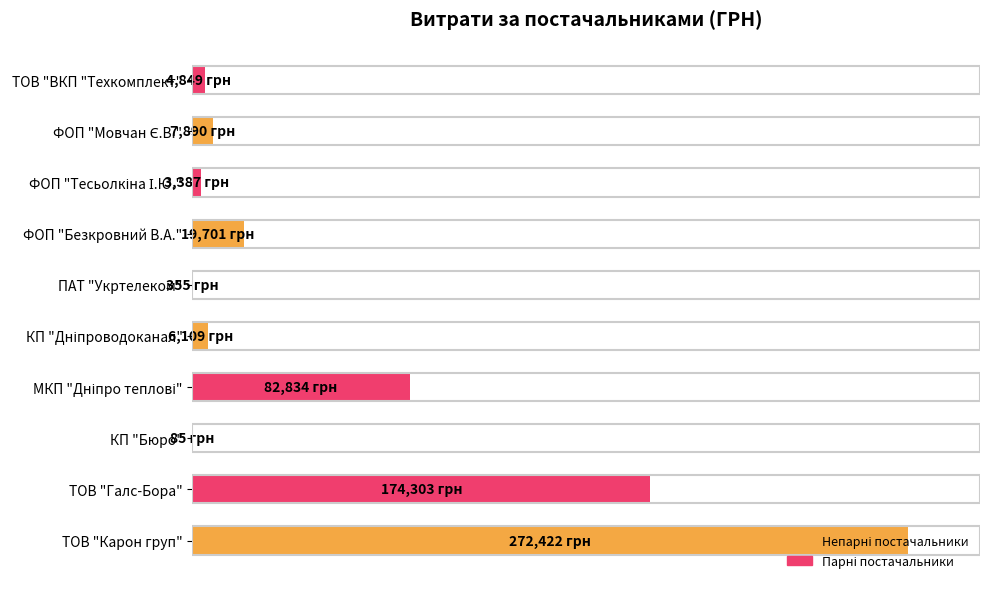

Are the bars horizontal?

Yes